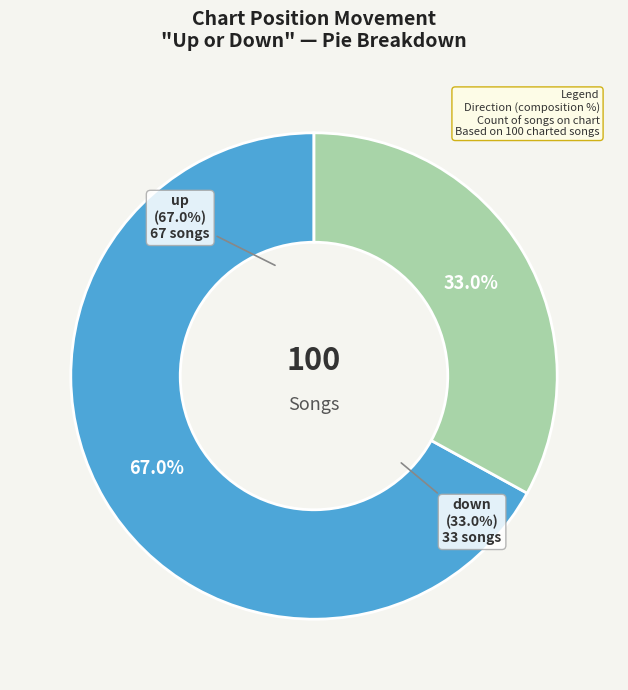

The down slice represents 24% of the pie. True or false?

False